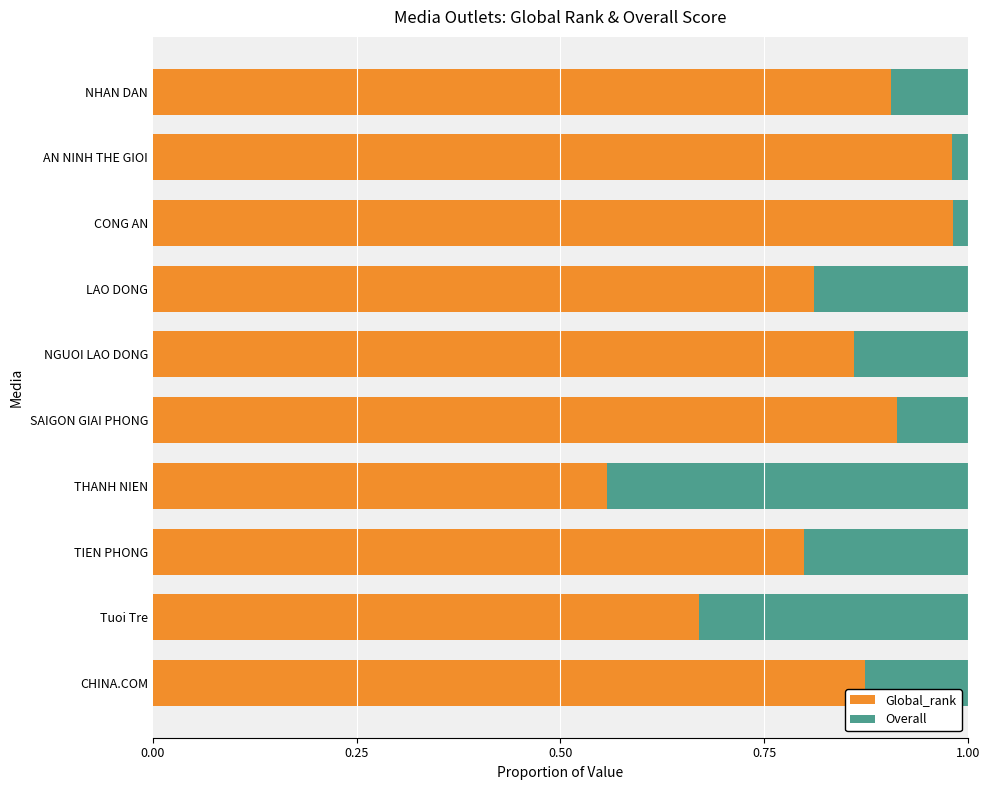

At which label is Global_rank closest to 0?

THANH NIEN